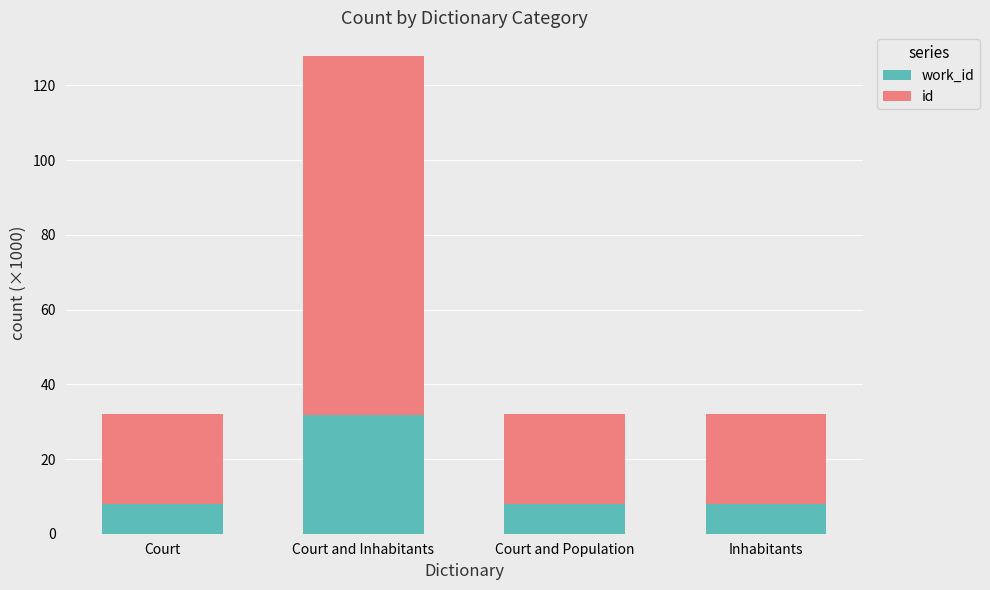

At which category is the sum across all series the highest?

Court and Inhabitants